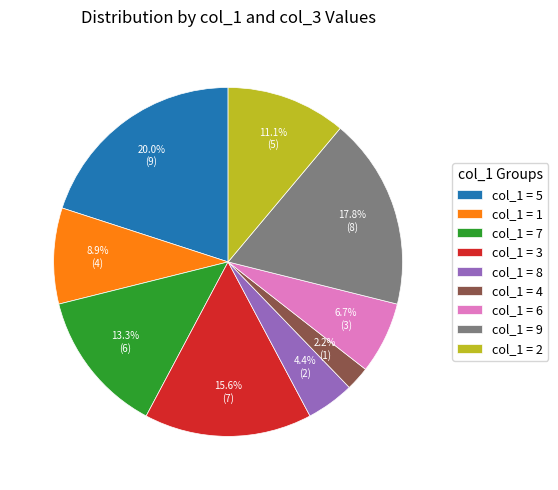

Is the sum of col_1 = 5 and col_1 = 7 greater than half?

No